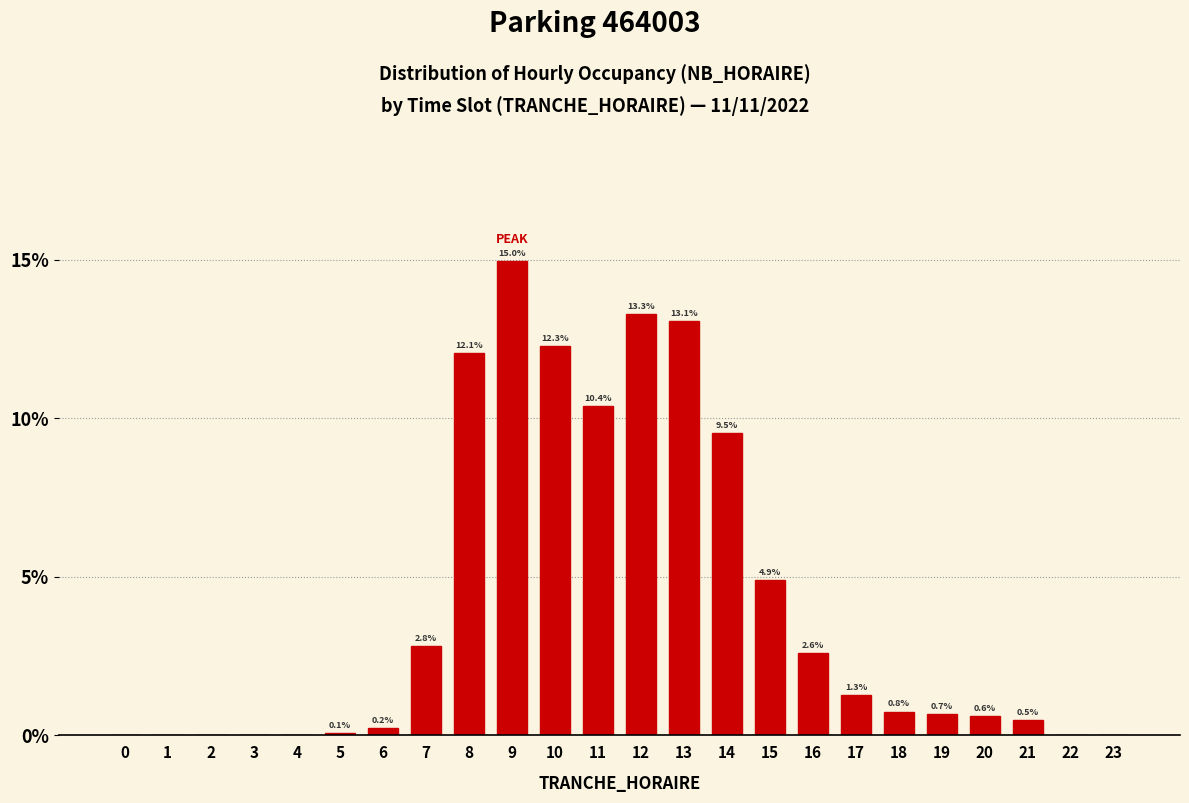

Reading left to right, what are all the values shown in this chart?

0=0.0	1=0.0	2=0.0	3=0.0	4=0.0	5=0.1	6=0.2	7=2.8	8=12.1	9=15.0	10=12.3	11=10.4	12=13.3	13=13.1	14=9.5	15=4.9	16=2.6	17=1.3	18=0.8	19=0.7	20=0.6	21=0.5	22=0.0	23=0.0